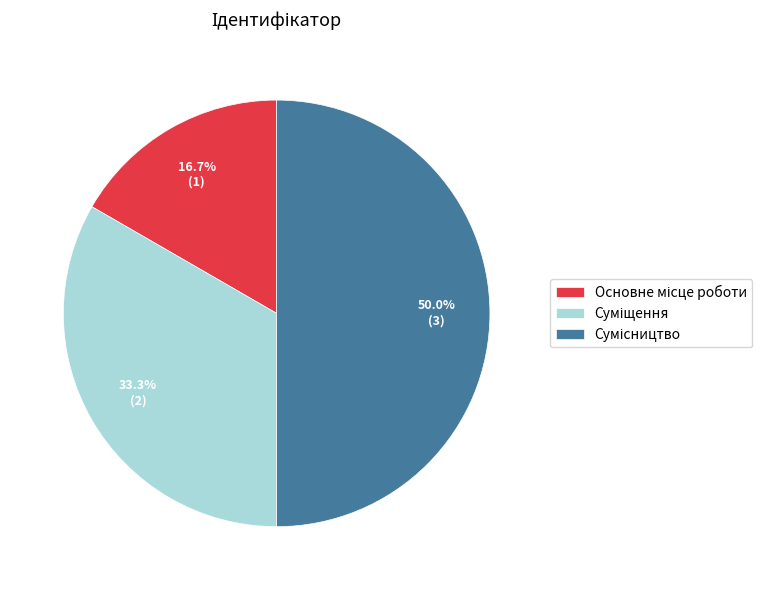

Does Основне місце роботи represent more than half of the total?

No